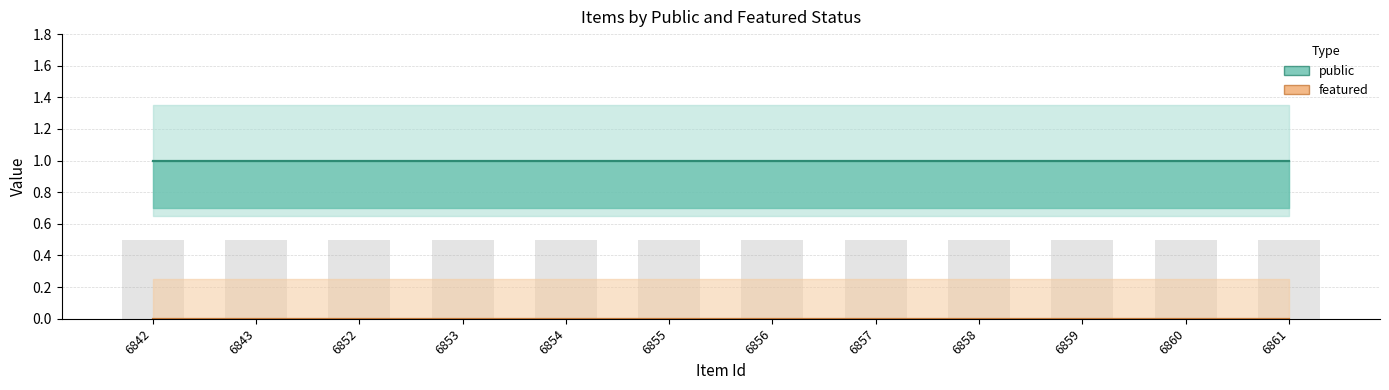

What is the highest value of the bar overlay series?

0.5